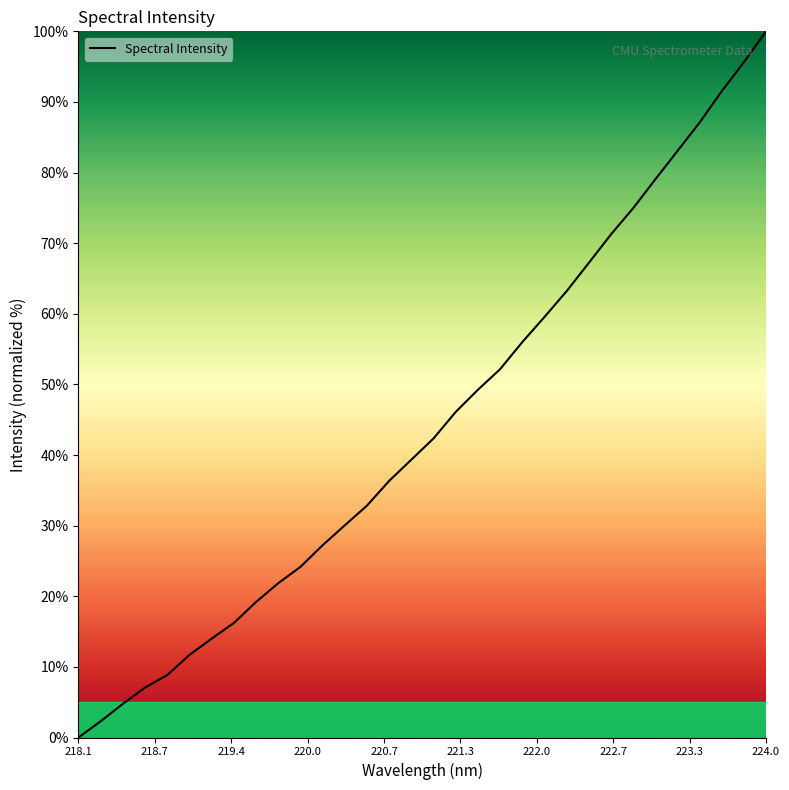

What is the maximum value shown in the chart?

100.0